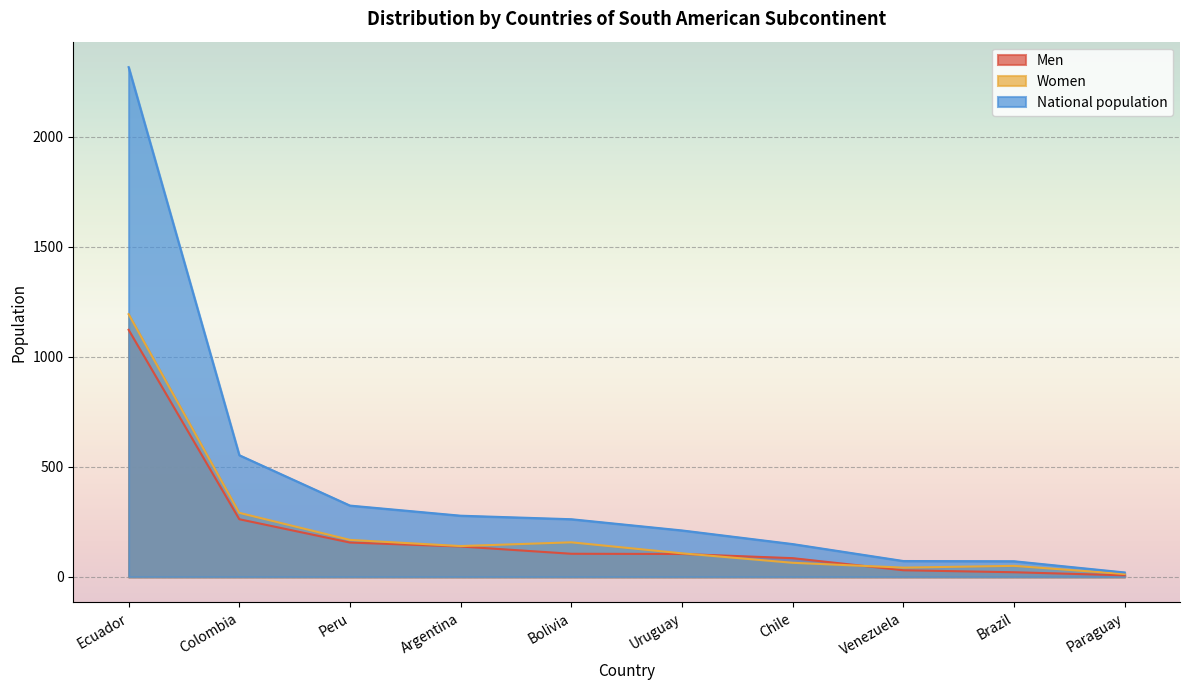

Where is the first local minimum for Women?

Argentina